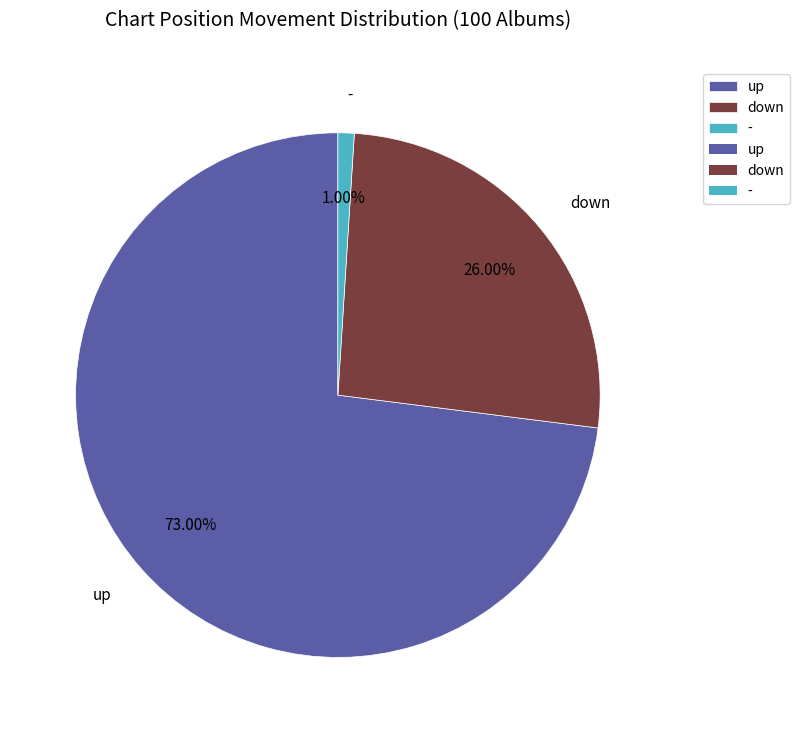

What is the smallest slice in the pie chart?

-